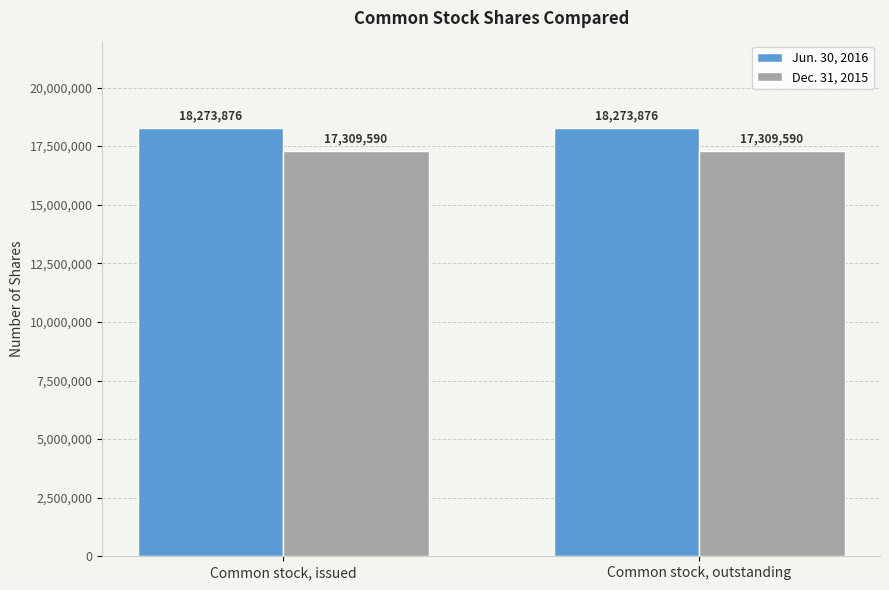

What are all the series names shown in the legend?

Jun. 30, 2016, Dec. 31, 2015